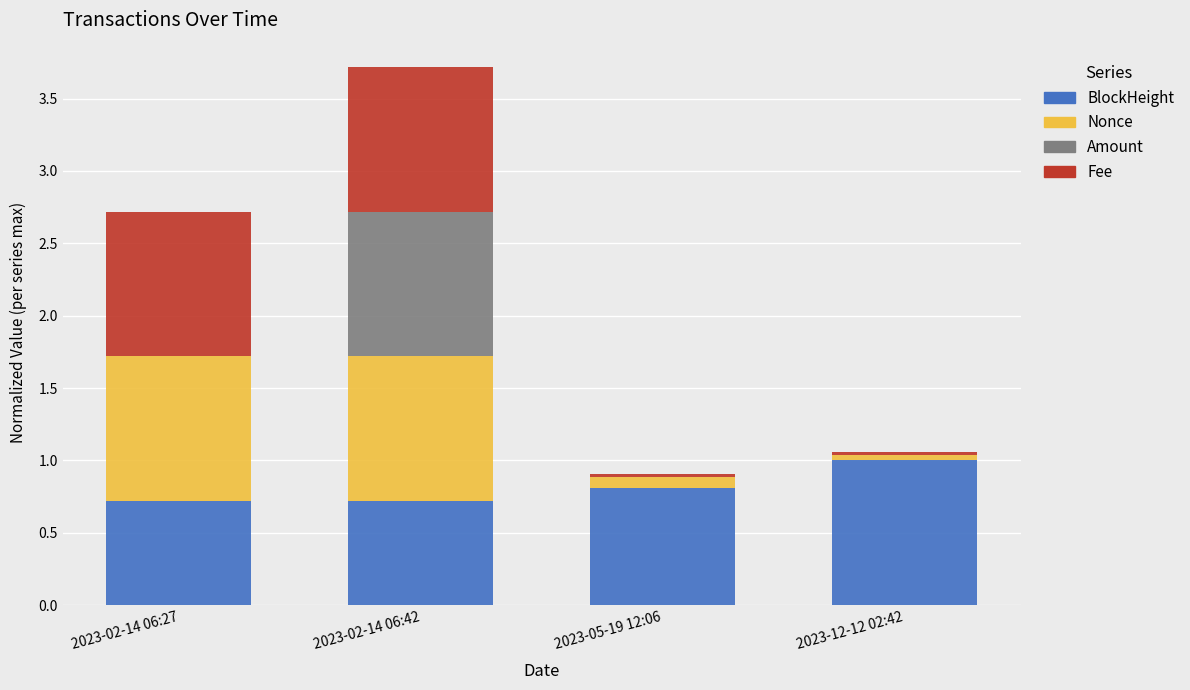

At which category is the sum across all series the highest?

2023-02-14 06:42